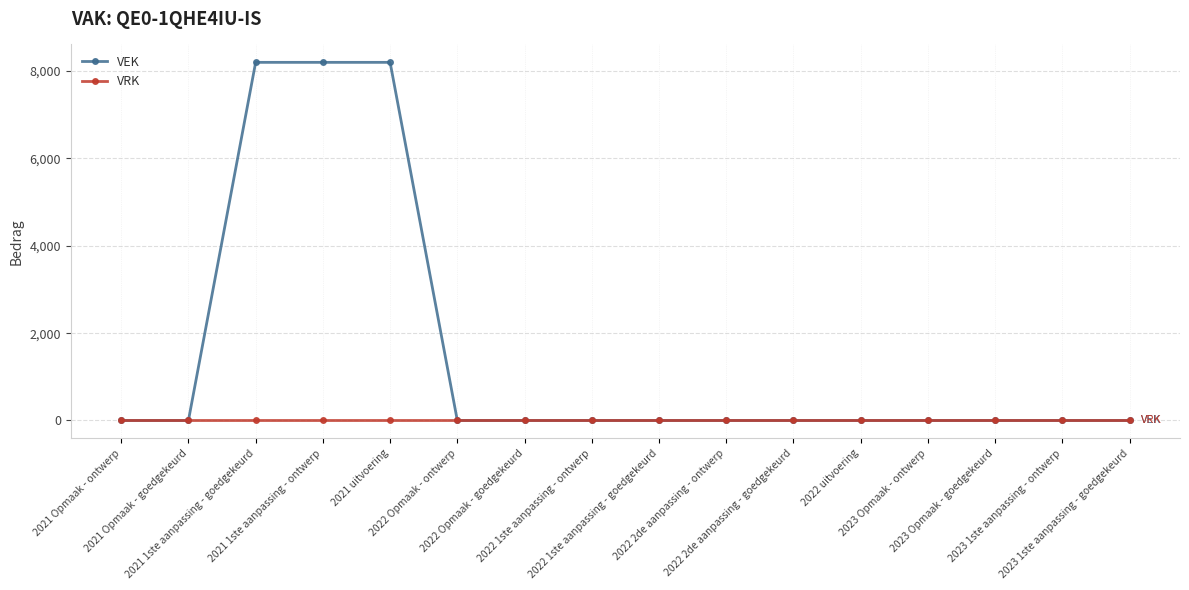

Which series has the largest range (max minus min)?

VEK